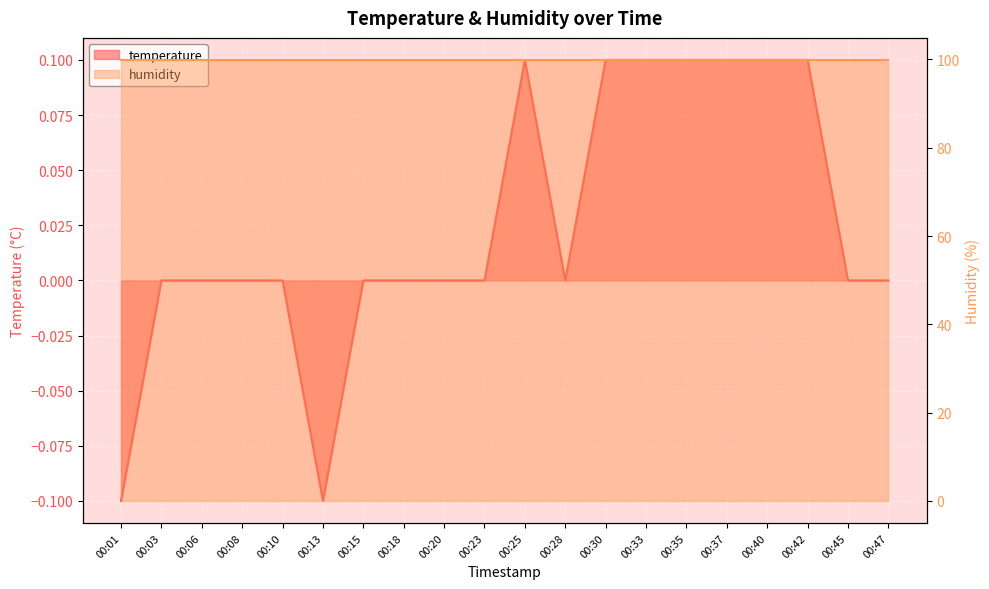

The chart shows a value of 0.1 at 00:30. True or false?

False